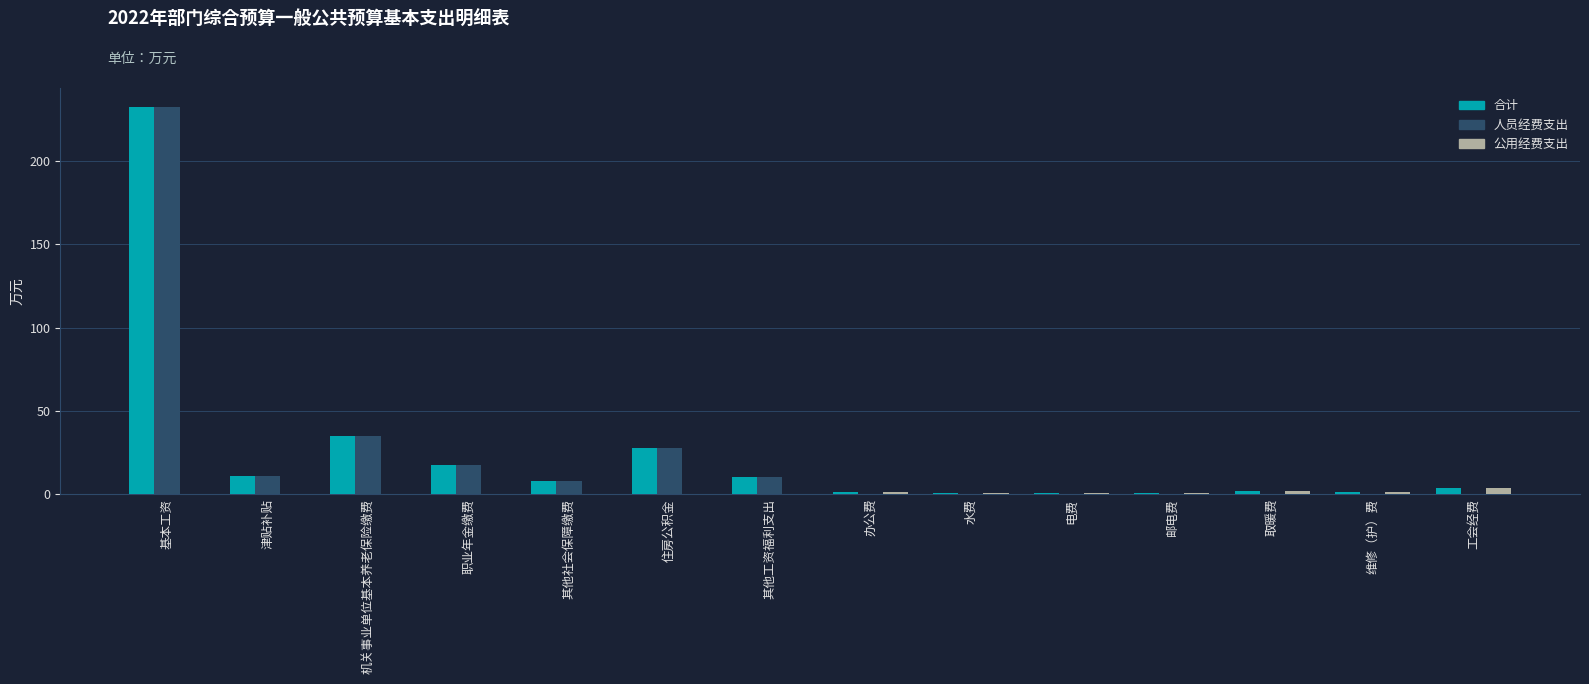

What is the greatest value displayed?

232.3